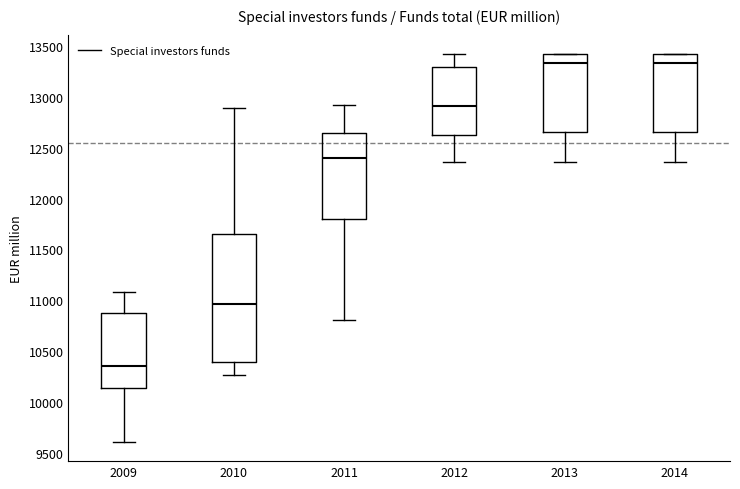

Where does the lower whisker of the box at x = 2014 end on the y-axis? The values are not printed on the chart, so give them approximately, as read against the axis.

12350